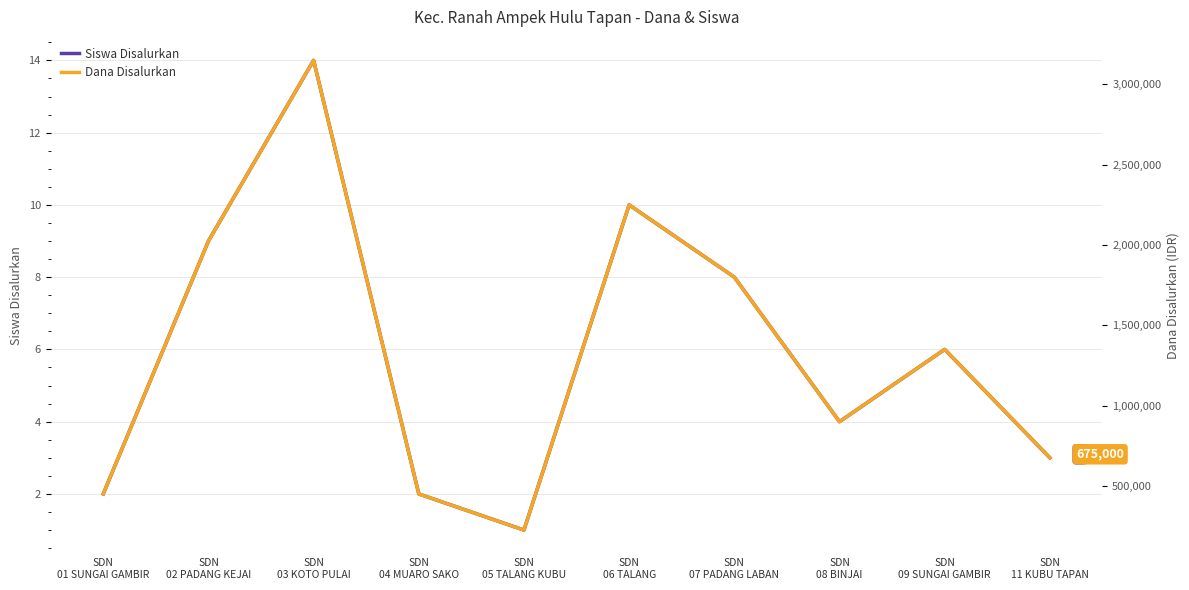

Reading left to right, extract all data points from this chart.

Siswa Disalurkan: 2	9	14	2	1	10	8	4	6	3
Dana Disalurkan: 450000	2025000	3150000	450000	225000	2250000	1800000	900000	1350000	675000